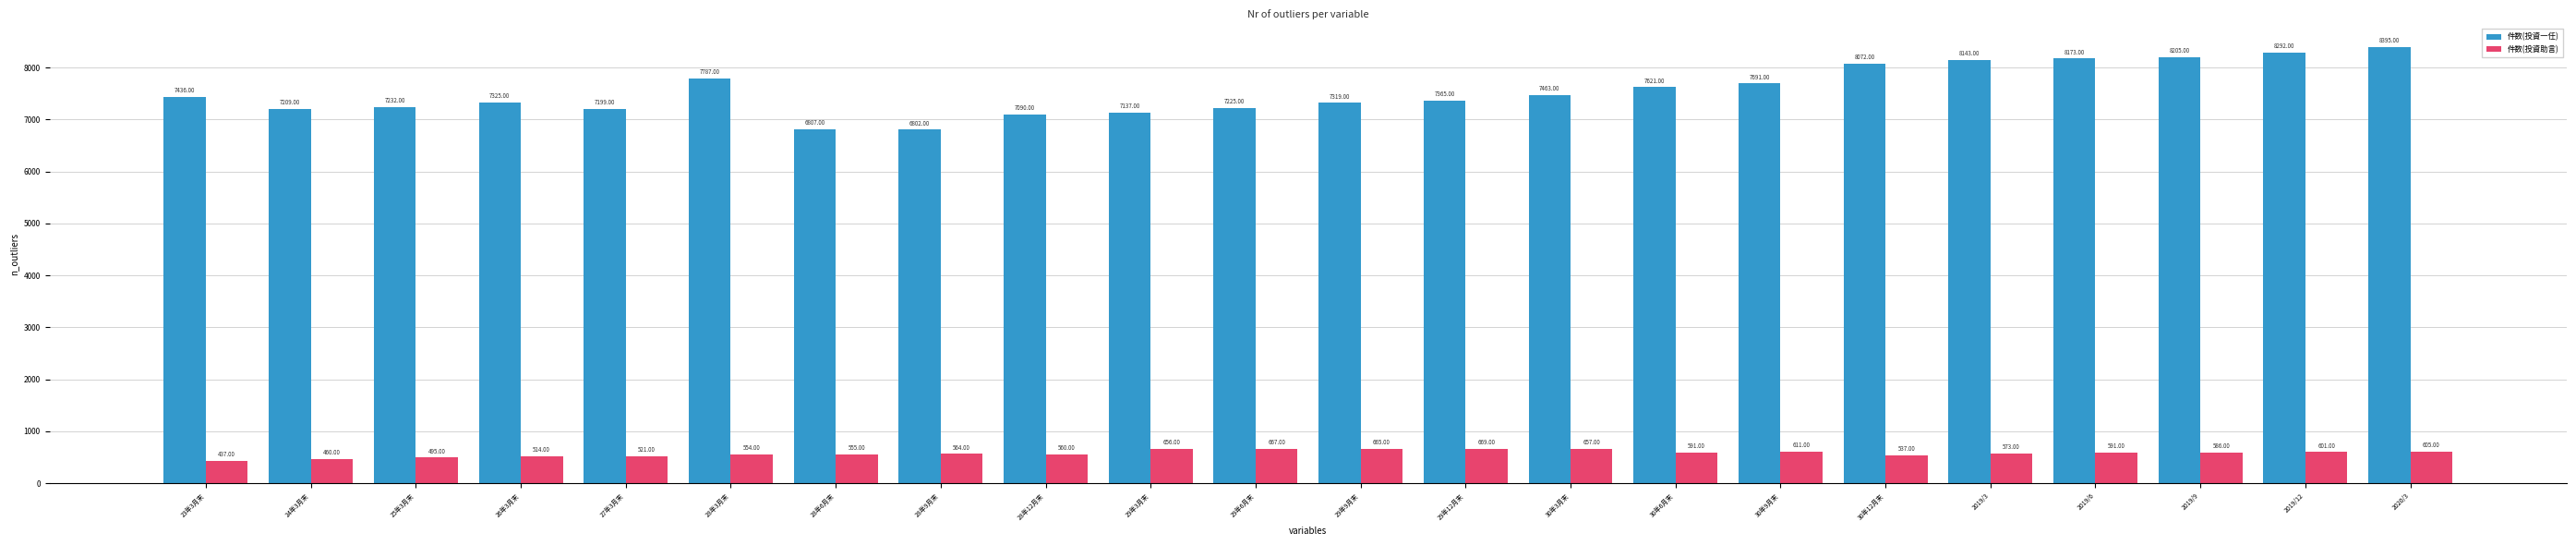

Where is 件数(投資助言) nearest to the value 553?

28年3月末